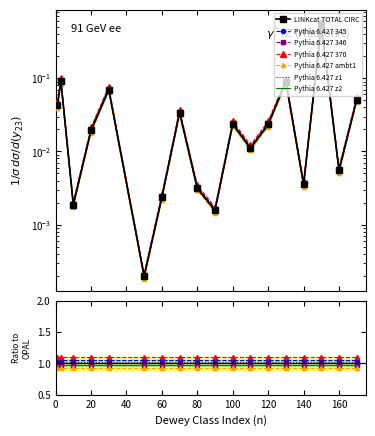

The value at Bibliography is 0.0. True or false?

False